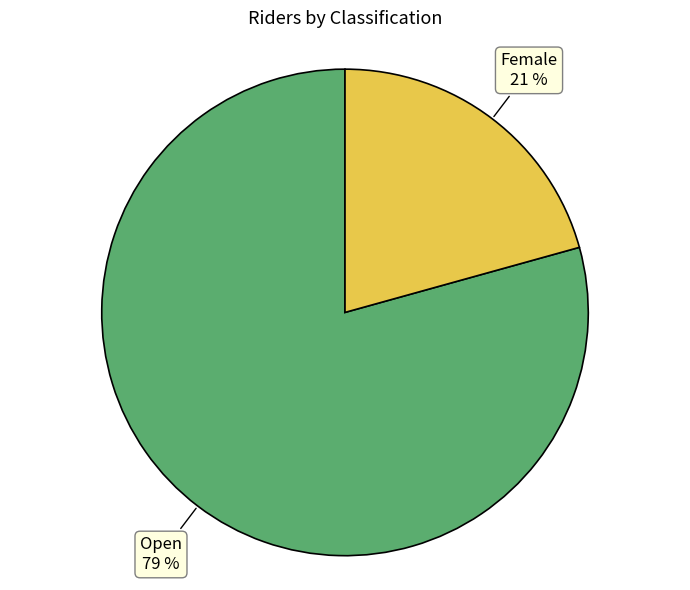

To the nearest percent, what is the combined percentage of Female and Open?

100%